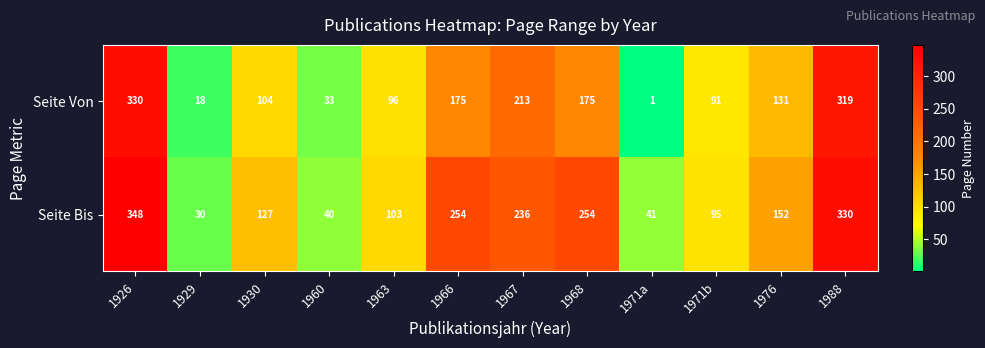

Which series has the largest total across all categories?

Seite Bis